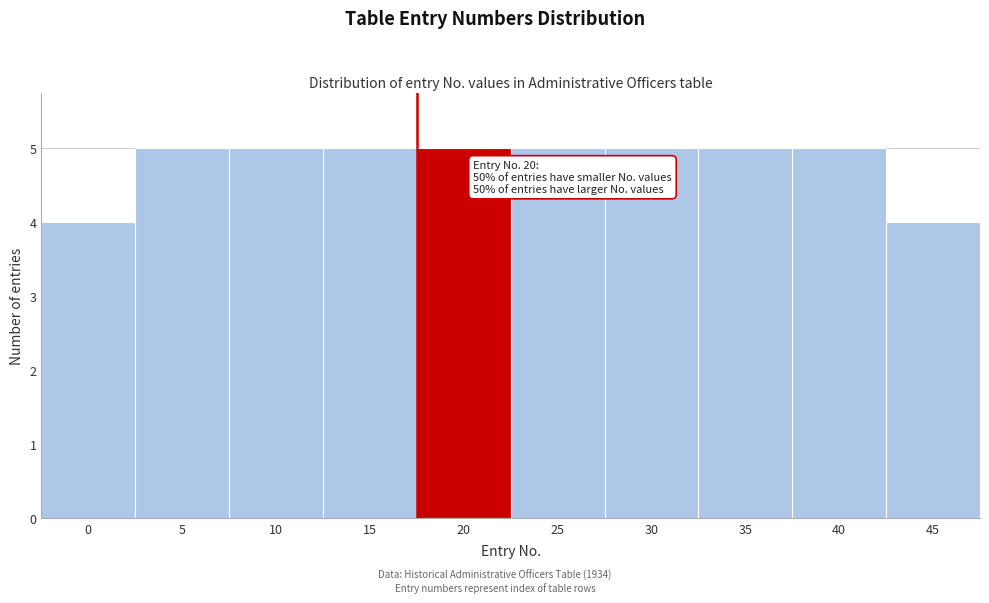

Reading left to right, transcribe all the data shown in this chart.

0=4	5=5	10=5	15=5	20=5	25=5	30=5	35=5	40=5	45=4